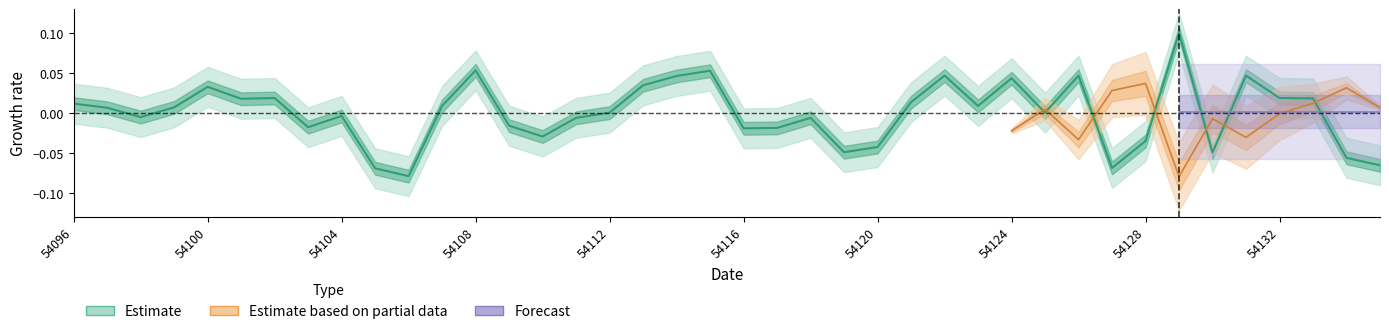

True or false: the data has more than 1 interior local peaks.

True